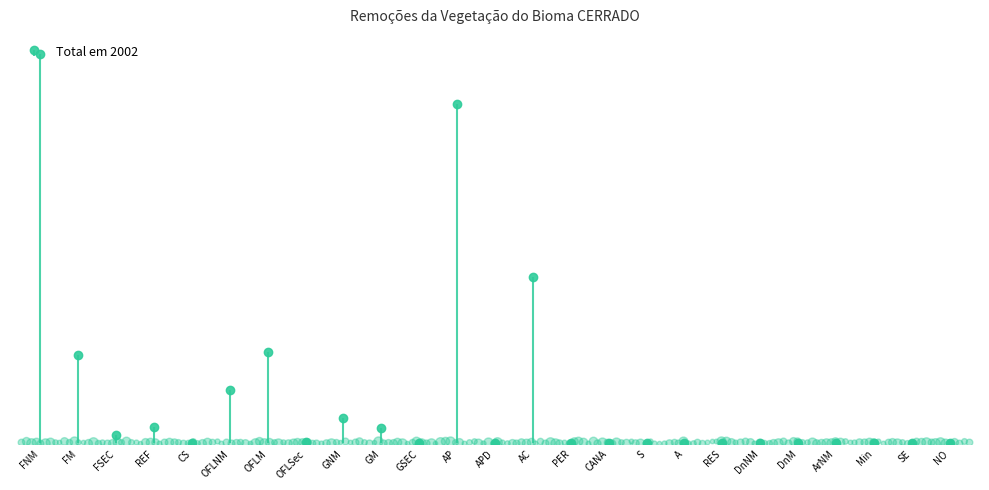

What is the value of the 9th point from the left?

21025.9